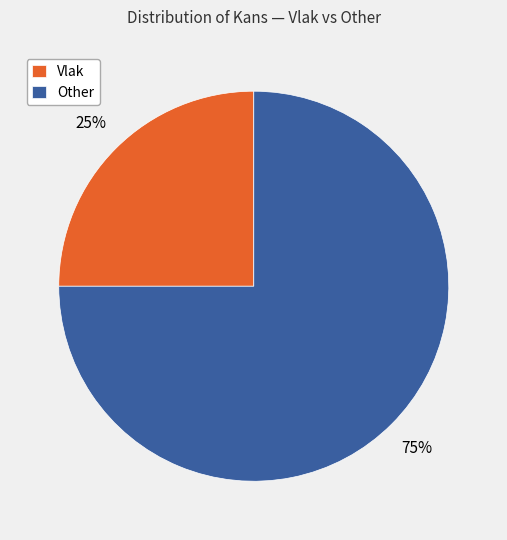

To the nearest percent, what portion does Vlak represent?

25%